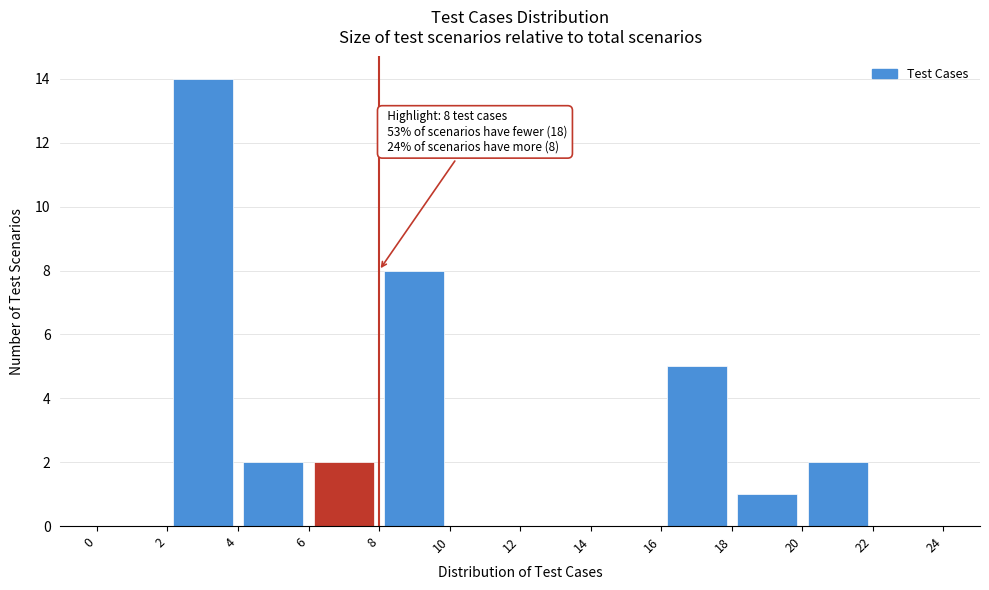

Over which range of the x-axis is the bar tallest?

2 to 4